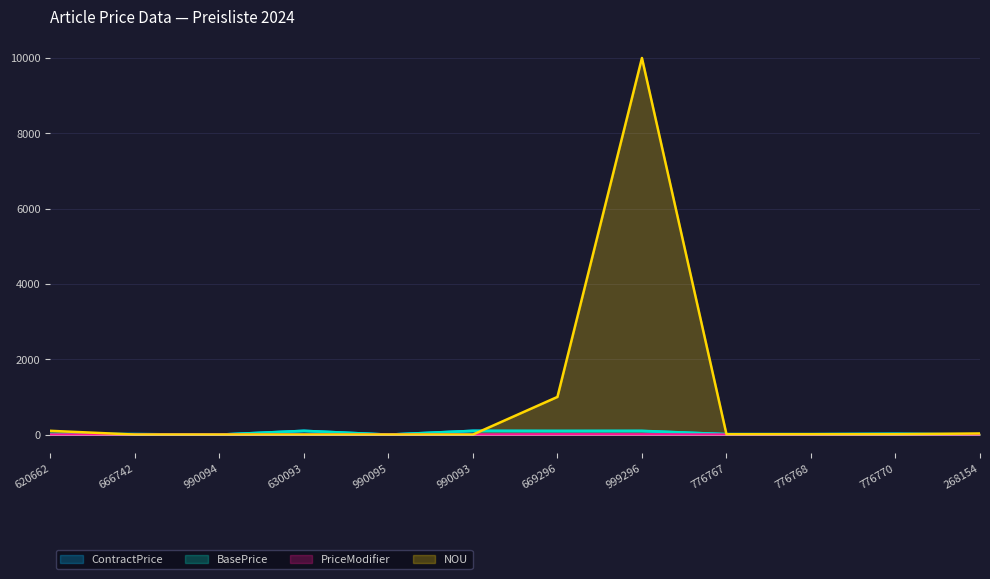

At which category does ContractPrice reach its first local valley?

990094